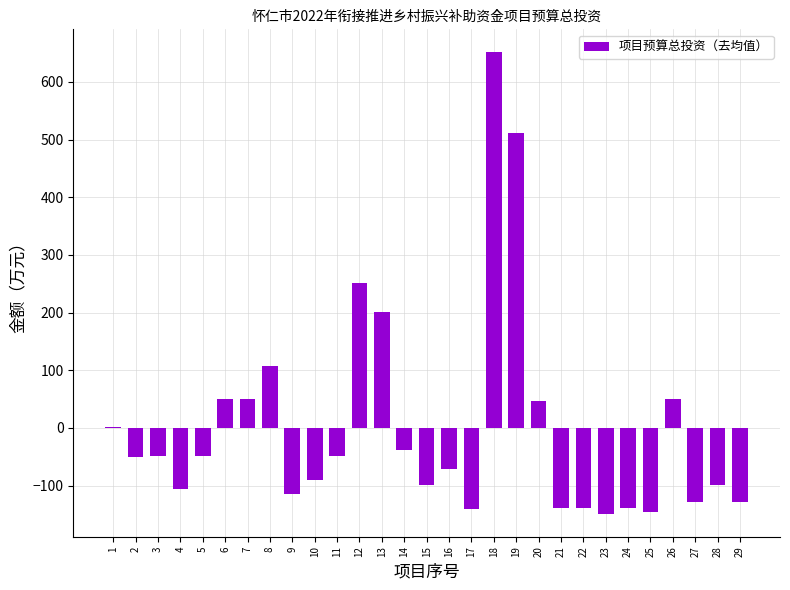

Which label corresponds to the largest value in the chart?

18